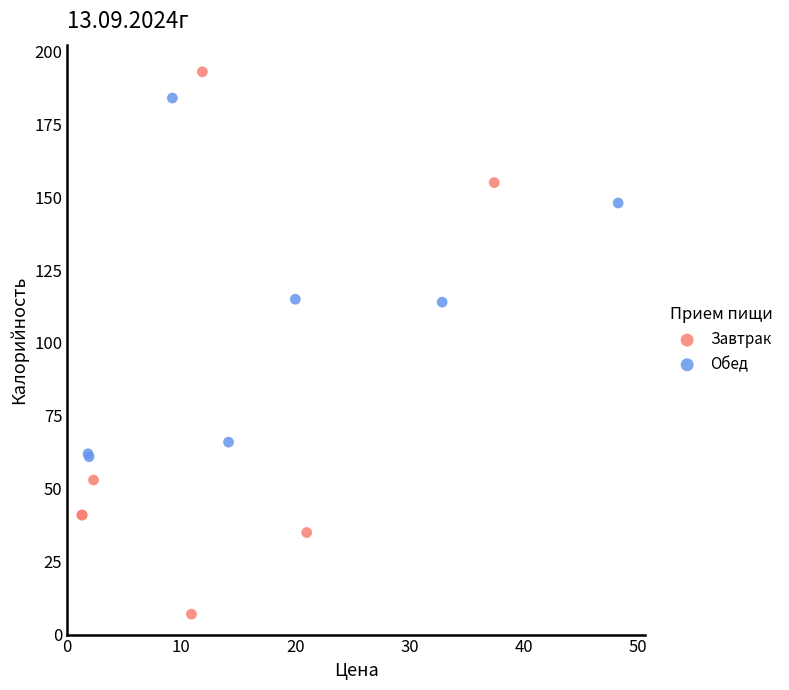

Which series has the widest spread of Y values?

Завтрак